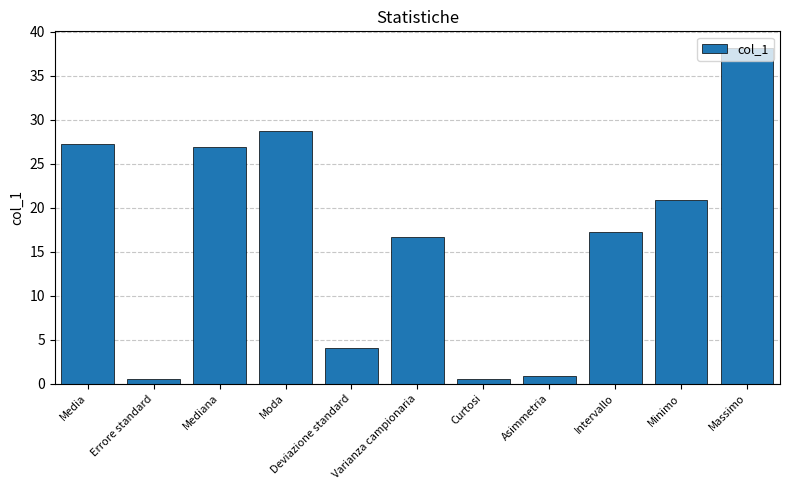

Is it true that the value at Intervallo is 11.2?

False